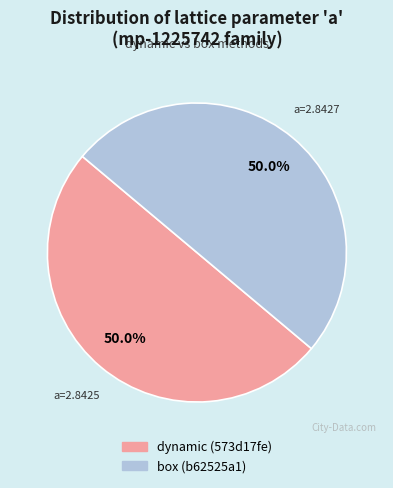

How much of the chart is everything except box (b62525a1)?

50.0%